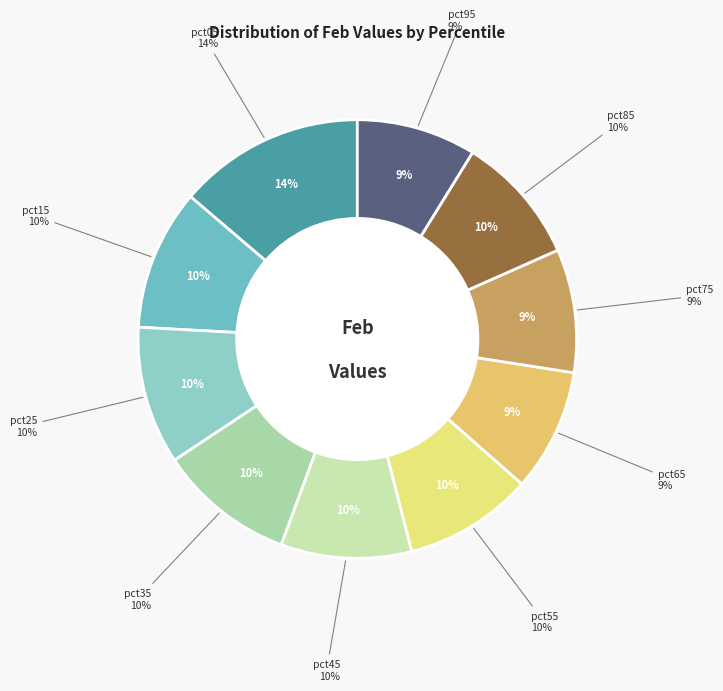

Rank the categories by value from lowest to highest.

pct95, pct65, pct75, pct55, pct85, pct45, pct35, pct25, pct15, pct05